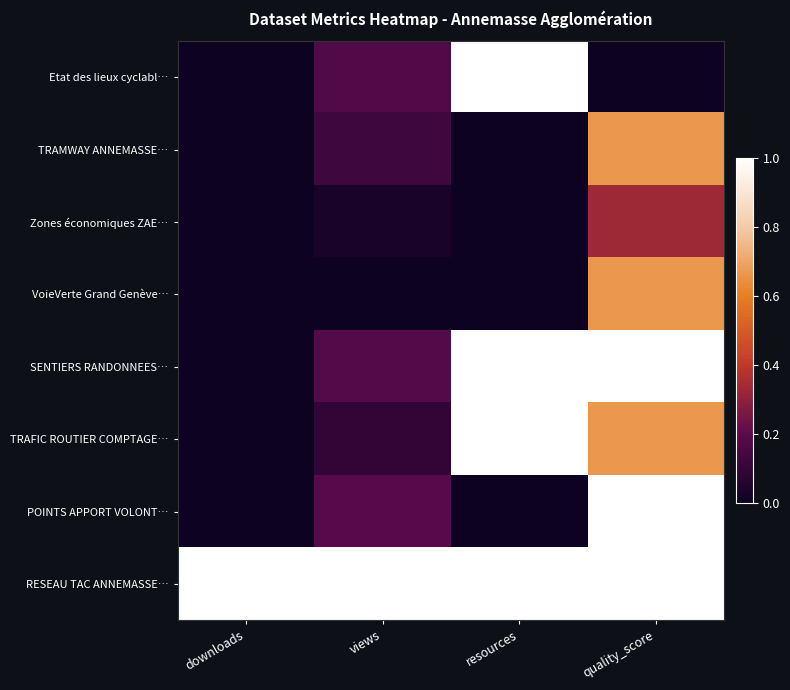

At quality_score, list the series in order from smallest to largest.

Etat des lieux cyclabl…, Zones économiques ZAE…, TRAMWAY ANNEMASSE…, VoieVerte Grand Genève…, TRAFIC ROUTIER COMPTAGE…, SENTIERS RANDONNEES…, POINTS APPORT VOLONT…, RESEAU TAC ANNEMASSE…